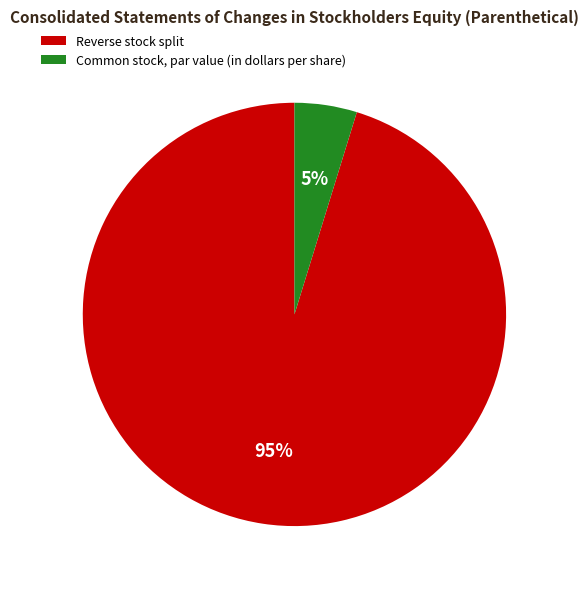

Which has a higher value, Common stock, par value (in dollars per share) or Reverse stock split?

Reverse stock split